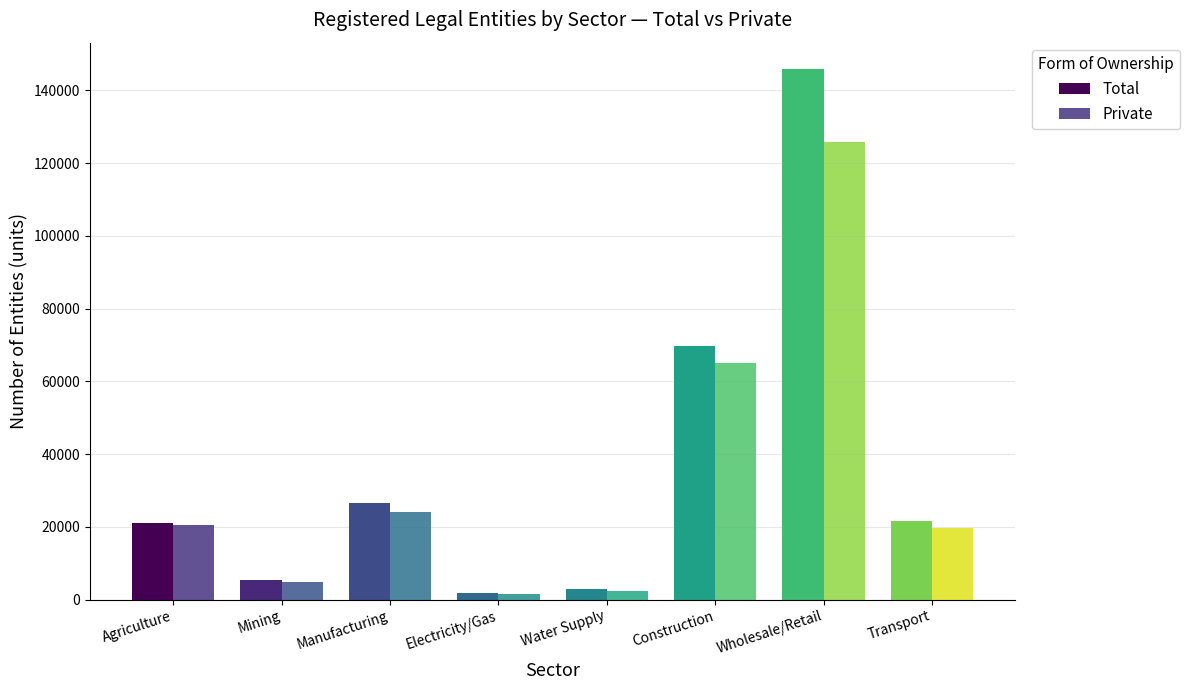

What is the label of the 5th bar from the right?

Electricity/Gas